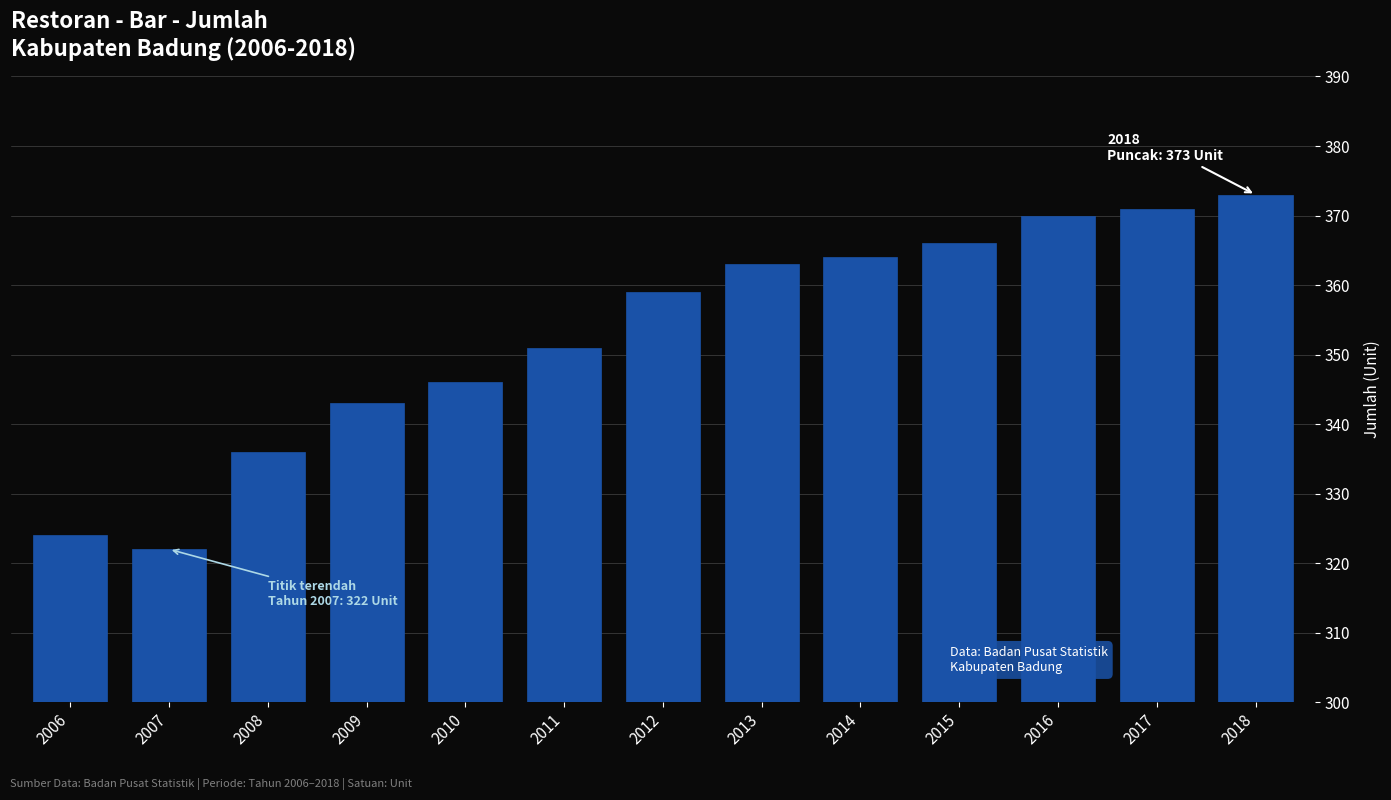

Reading left to right, transcribe all the data shown in this chart.

2006=324	2007=322	2008=336	2009=343	2010=346	2011=351	2012=359	2013=363	2014=364	2015=366	2016=370	2017=371	2018=373